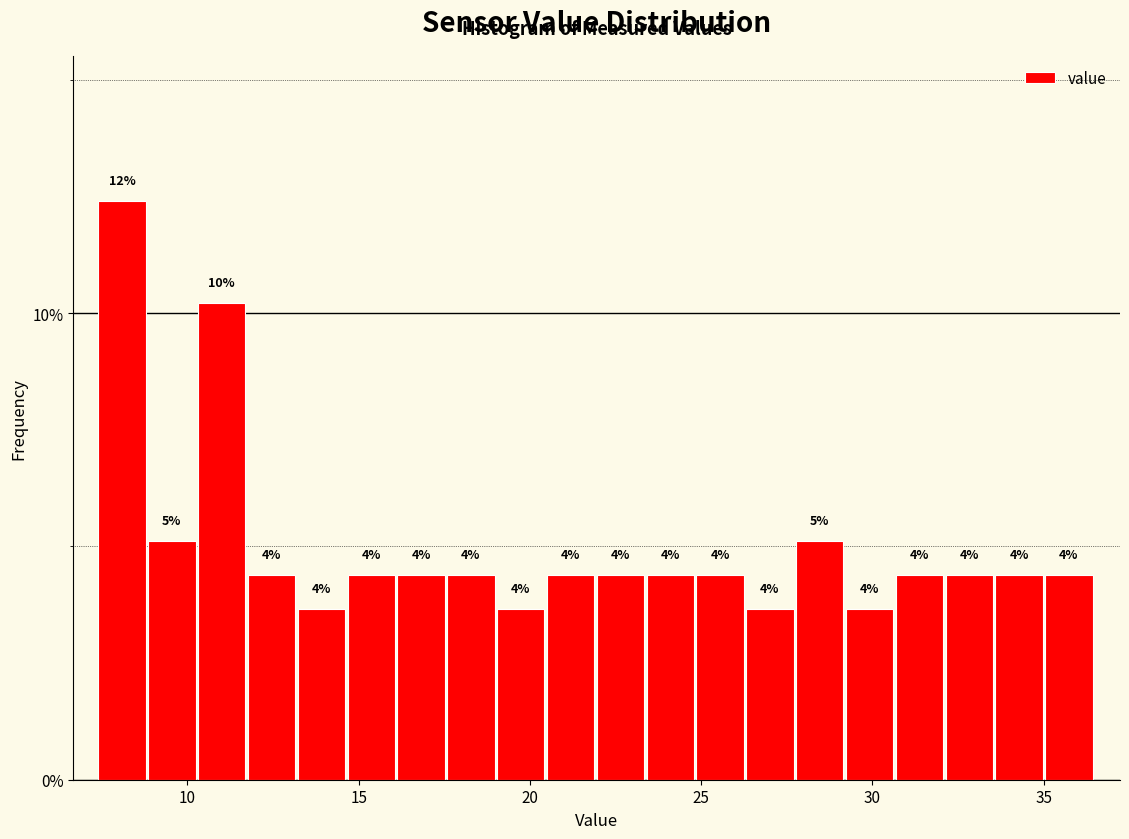

Around what value on the x-axis is the tallest bar? Give the approximate position of its centre, as read against the axis.

8.0